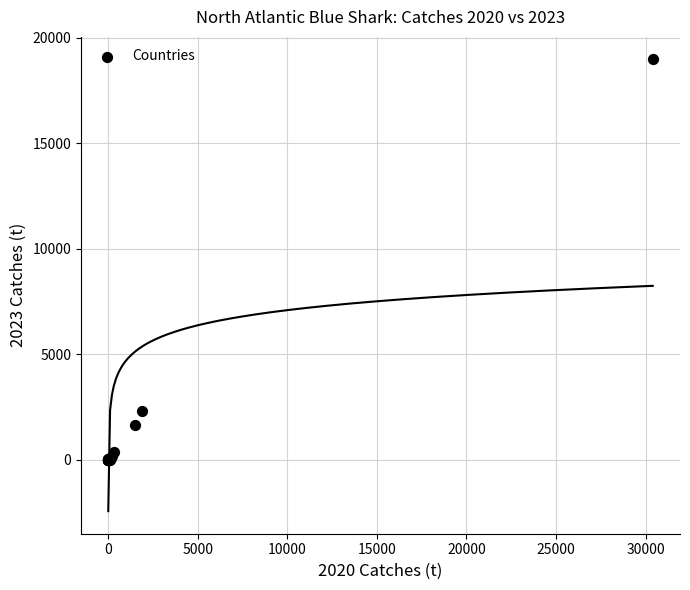

What Y value in the scatter plot is closest to 9480?

2311.4